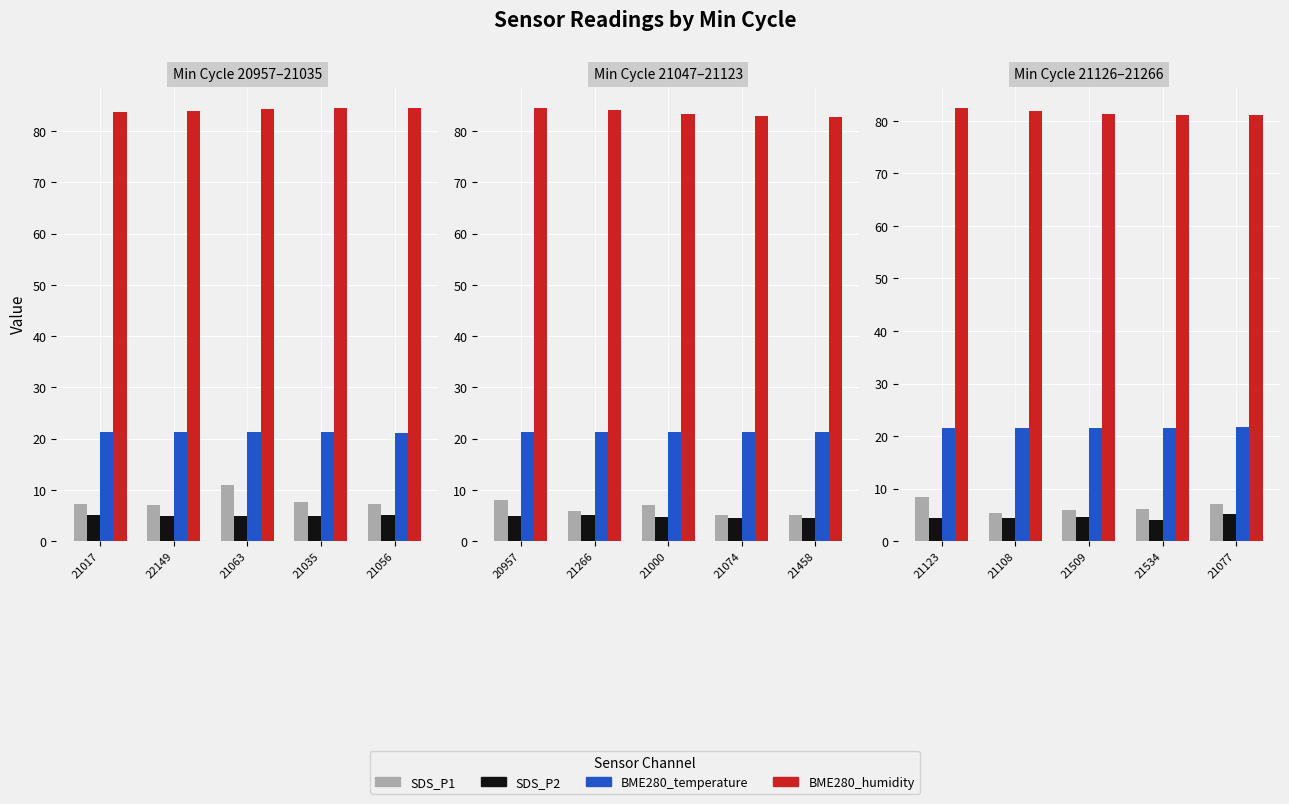

At which label does BME280_temperature reach its minimum?

21123